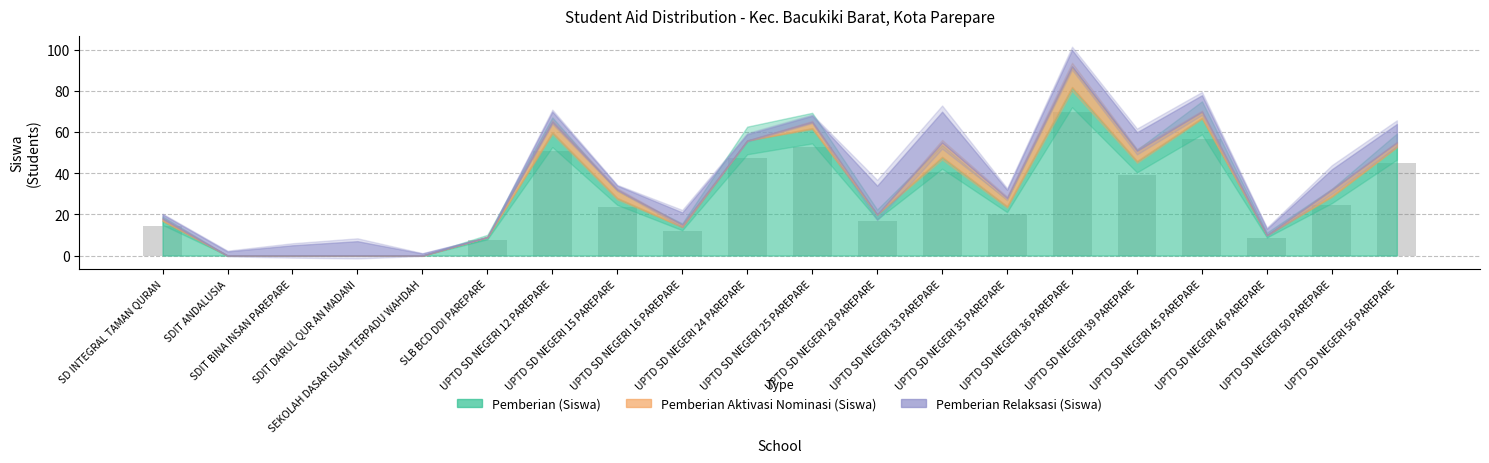

What is the greatest value displayed?

69.7